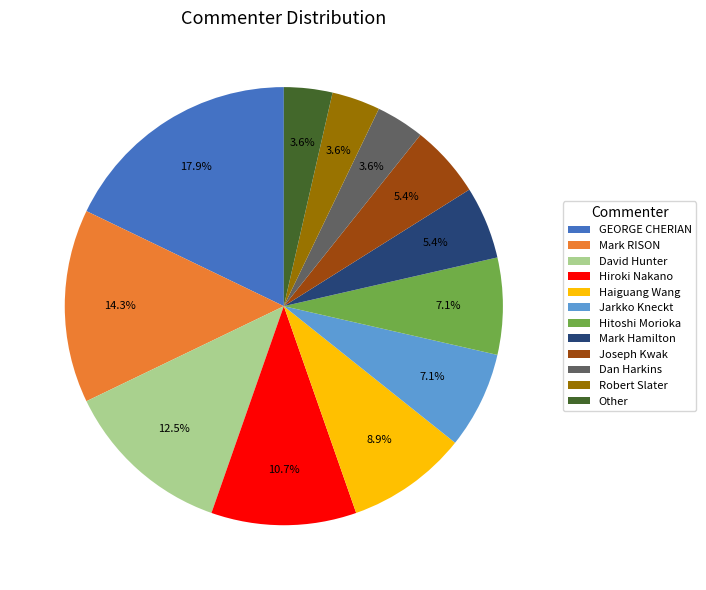

Is the sum of Hiroki Nakano and GEORGE CHERIAN greater than half?

No